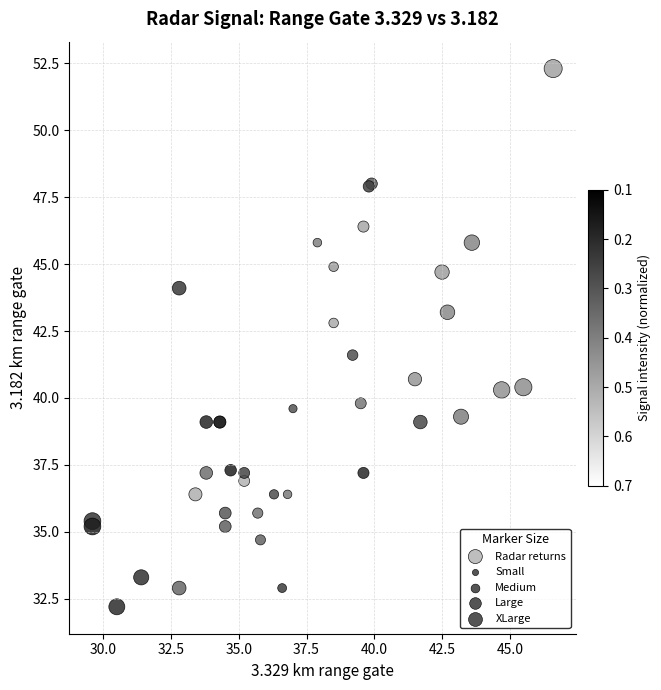

What Y value in the scatter plot is closest to 42?

41.6